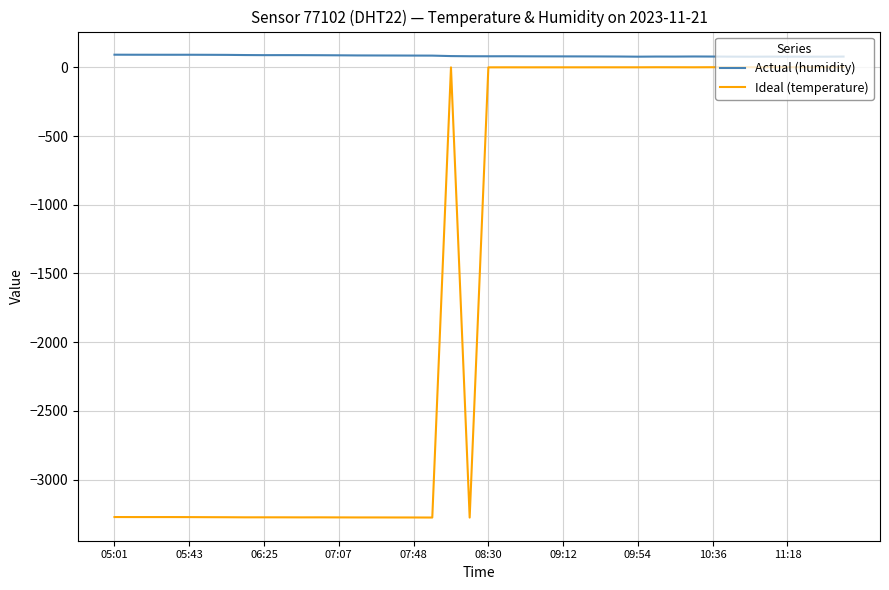

Which series has the largest total across all categories?

Actual (humidity)